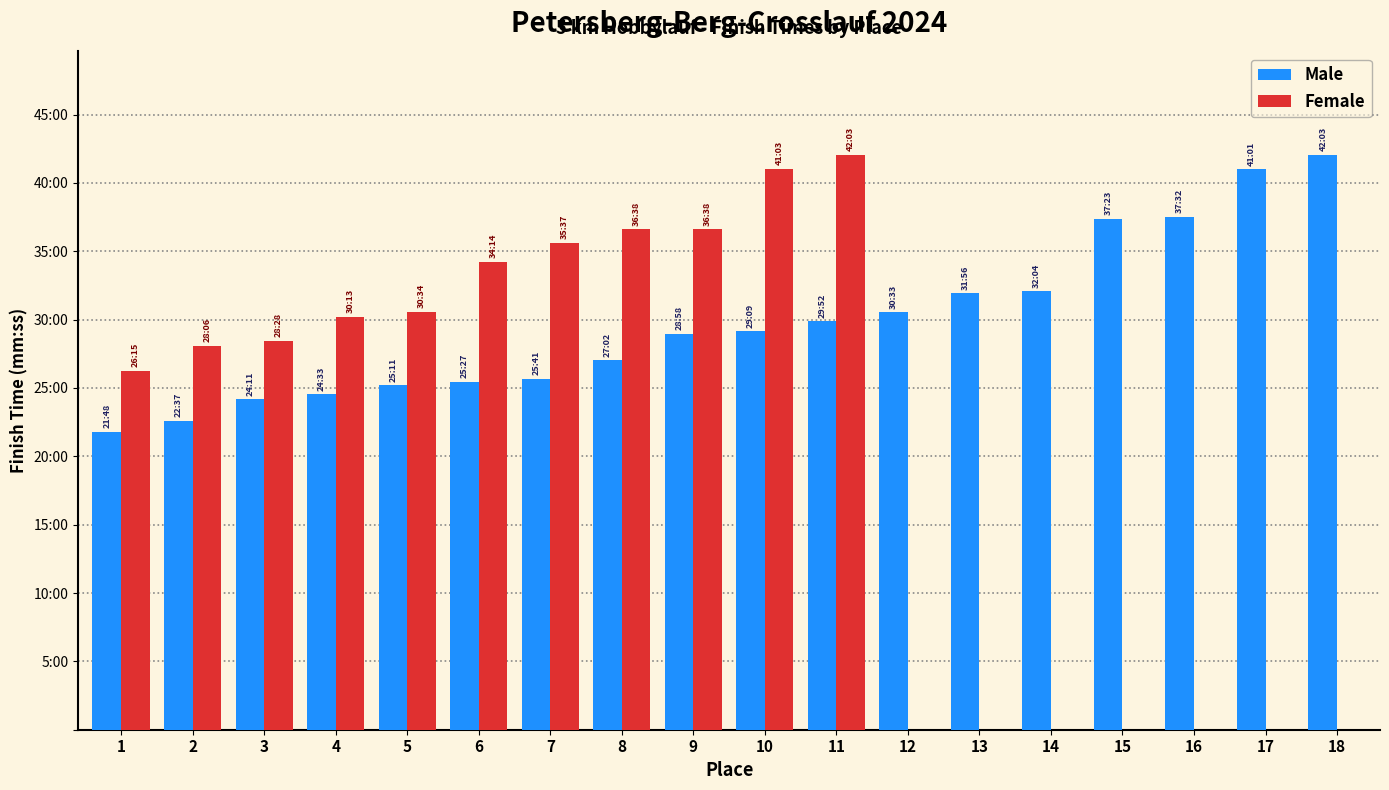

What is the greatest value displayed?

2523